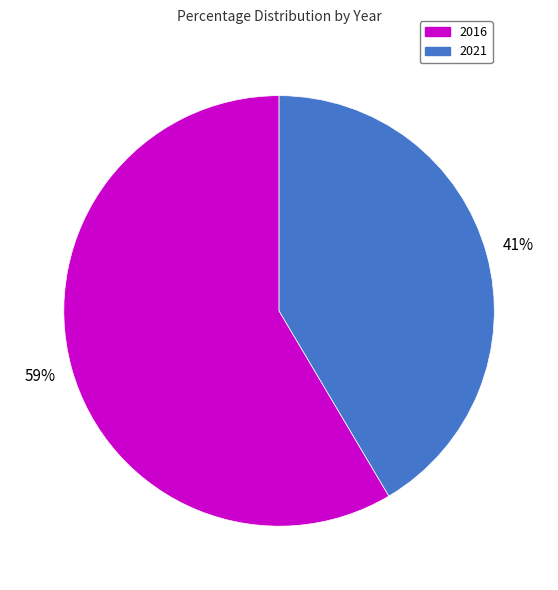

Which category has the biggest portion of the pie?

2016